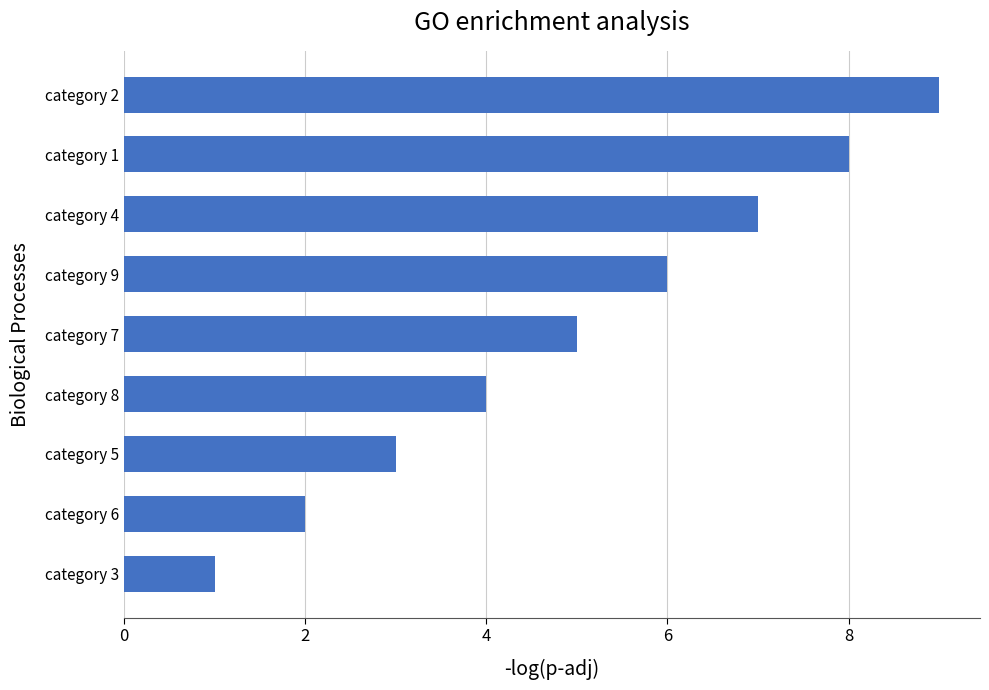

Rank the categories by value from lowest to highest.

category 3, category 6, category 5, category 8, category 7, category 9, category 4, category 1, category 2